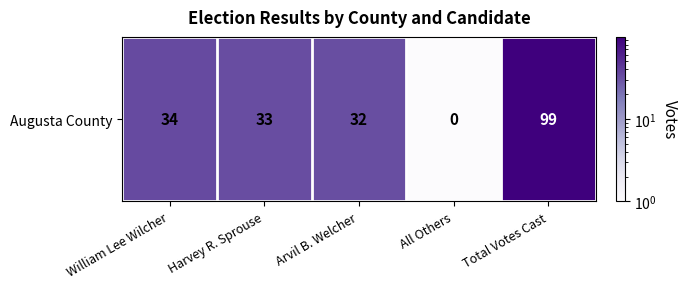

At which category does the chart reach its peak across all series?

Total Votes Cast